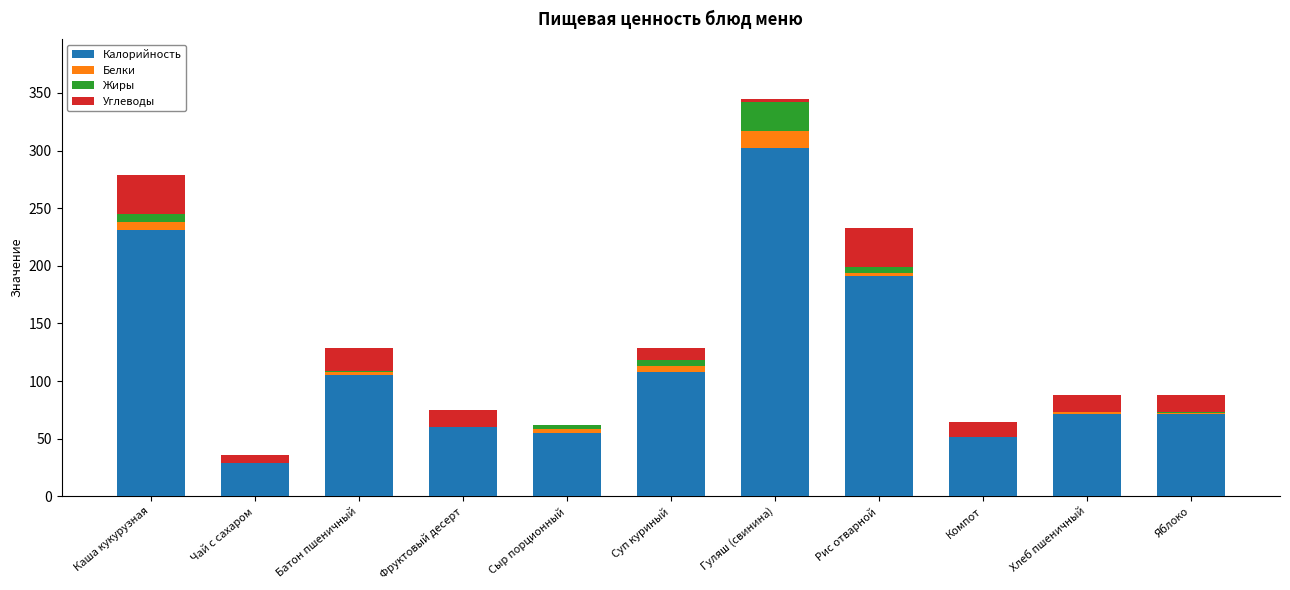

Which category has the highest value in the Калорийность series?

Гуляш (свинина)